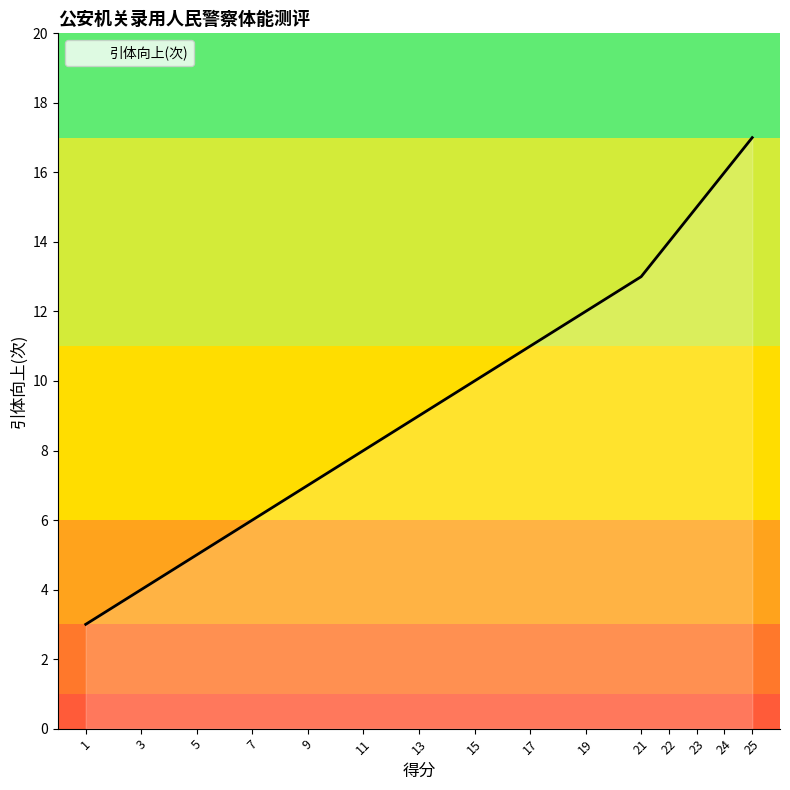

Which has a higher value, 19 or 9?

19